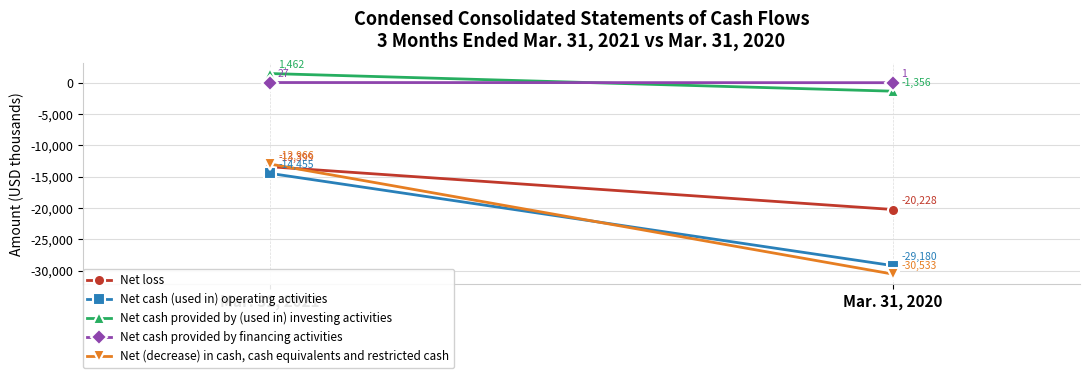

What is the total value across all series at Mar. 31, 2021?

-39331